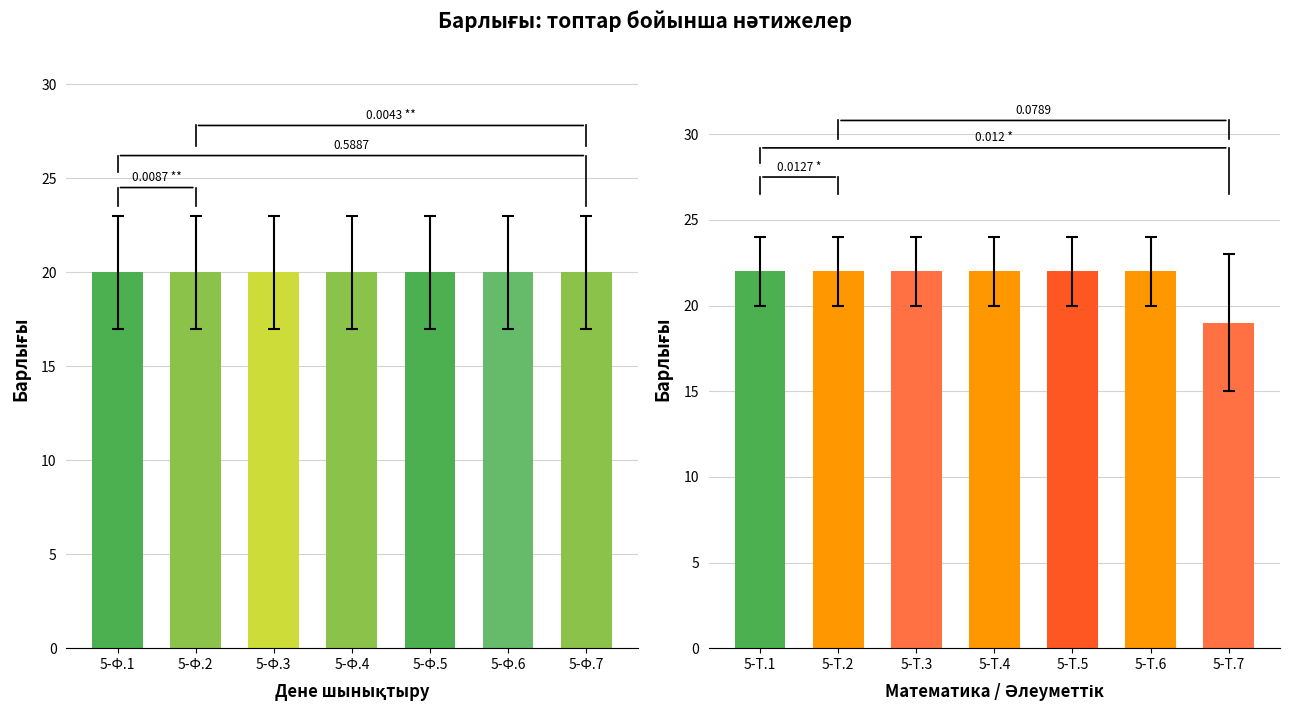

How many data points does each series have?

7